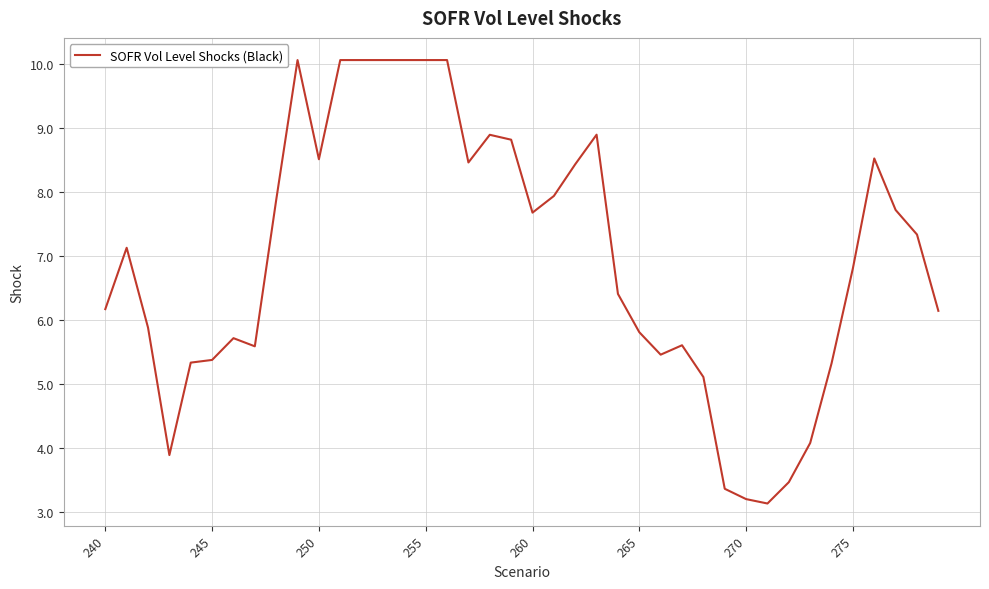

What is the greatest value displayed?

10.1